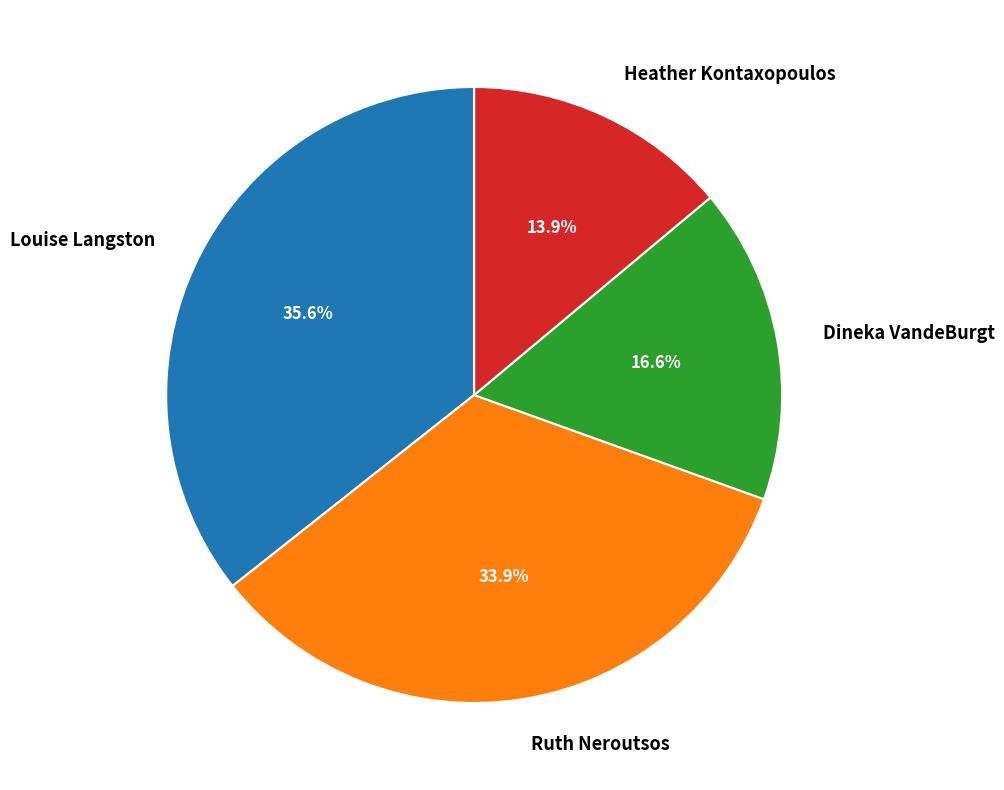

To the nearest percent, what is the average slice percentage?

25%